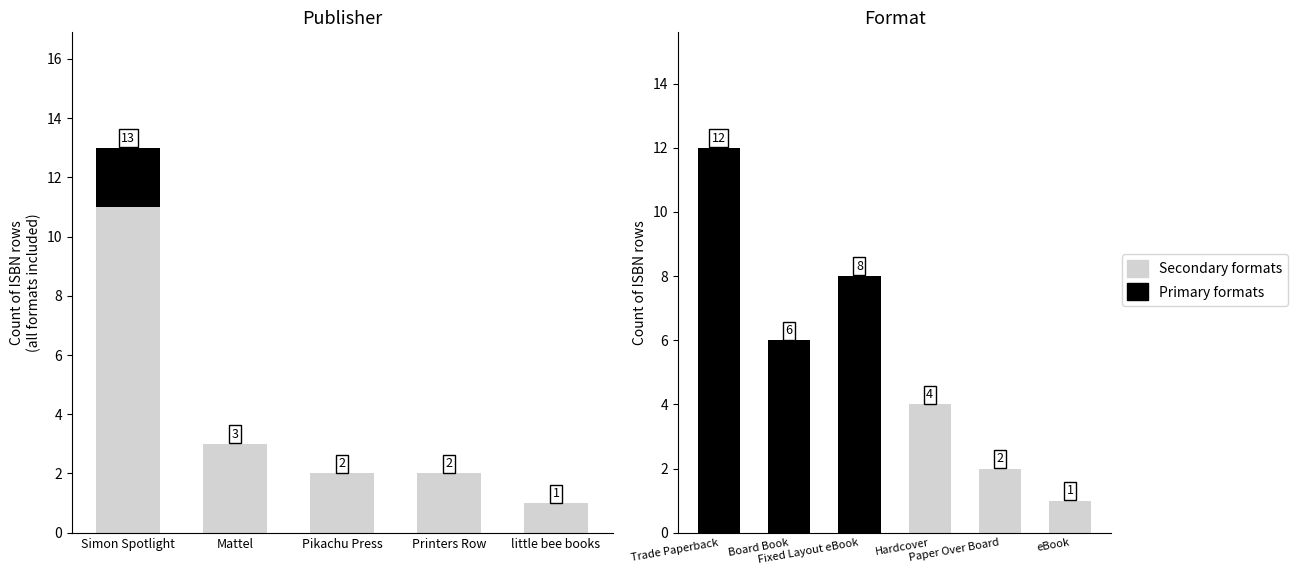

What is the difference between the maximum and minimum values in the Total ISBN rows series?

12